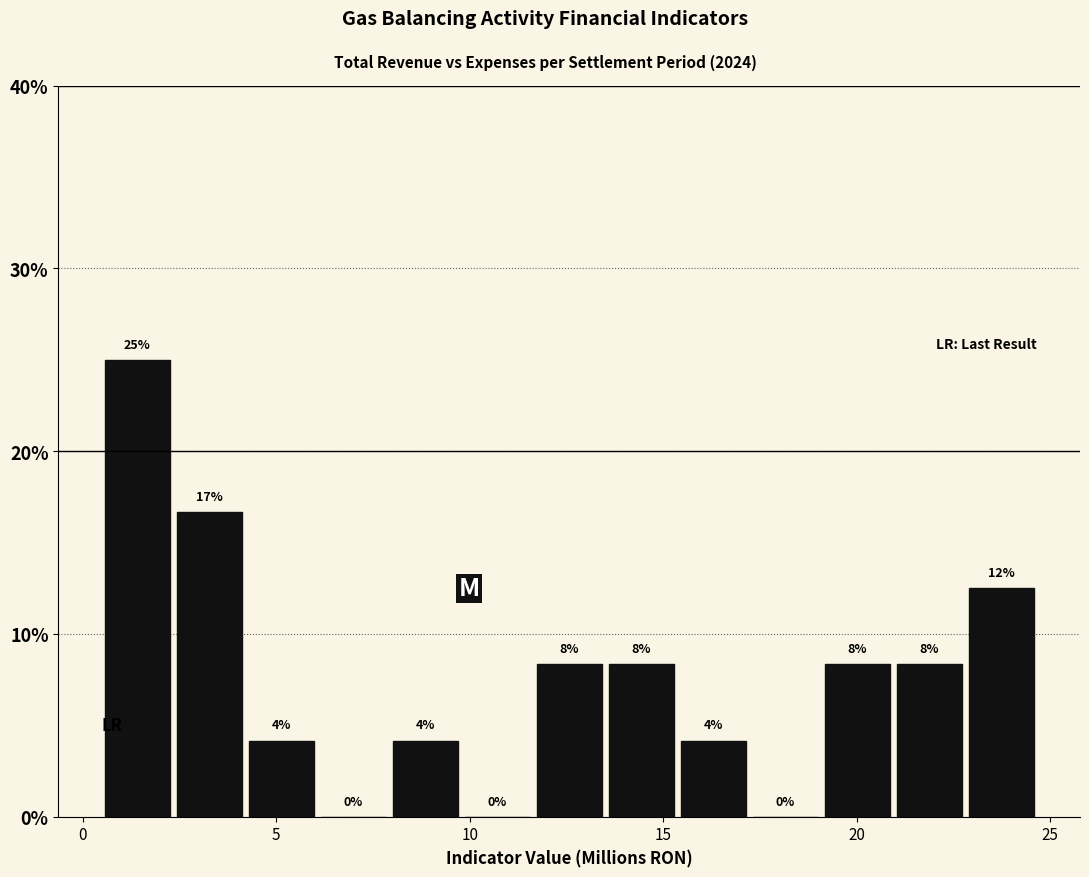

Read against the x-axis, roughly where is the centre of the tallest bar?

1.5